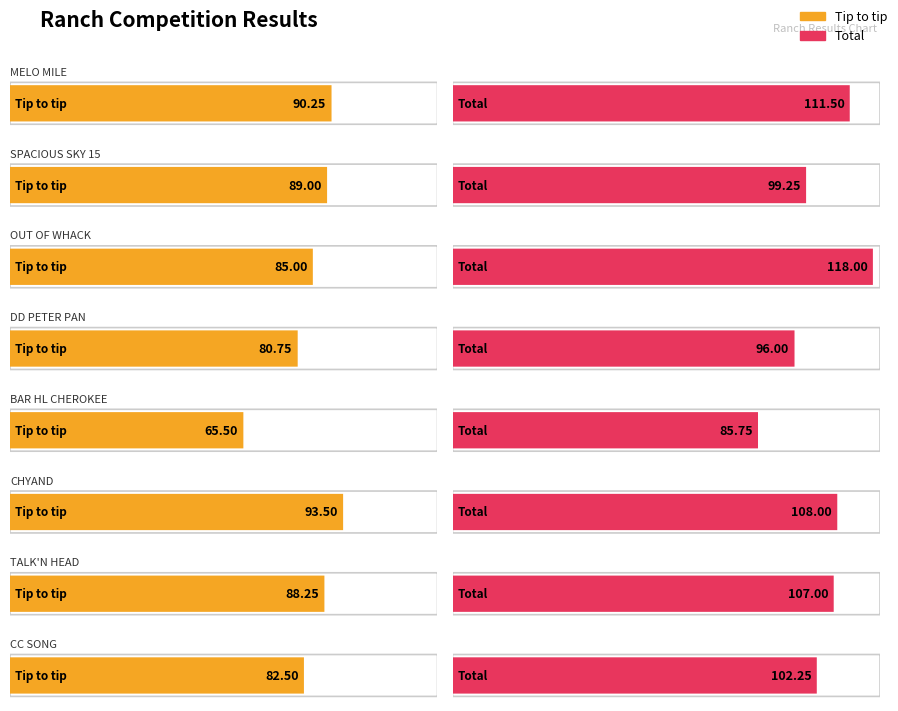

Which category has the lowest value across all series?

BAR HL CHEROKEE